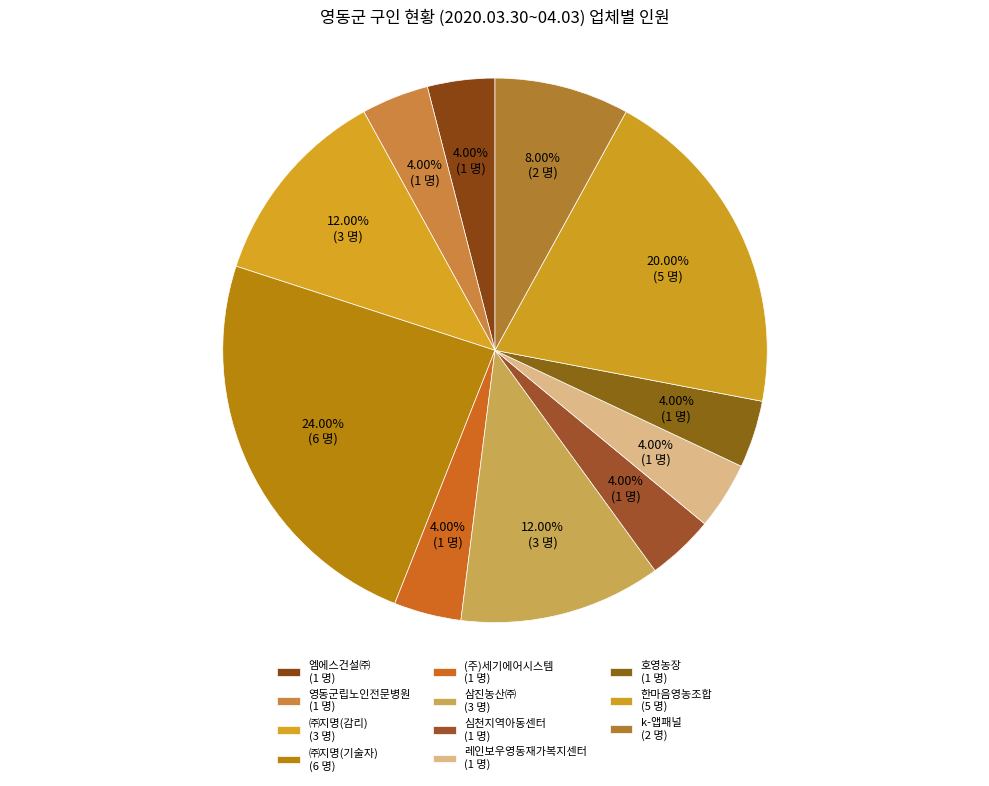

How many slices are in this pie chart?

11